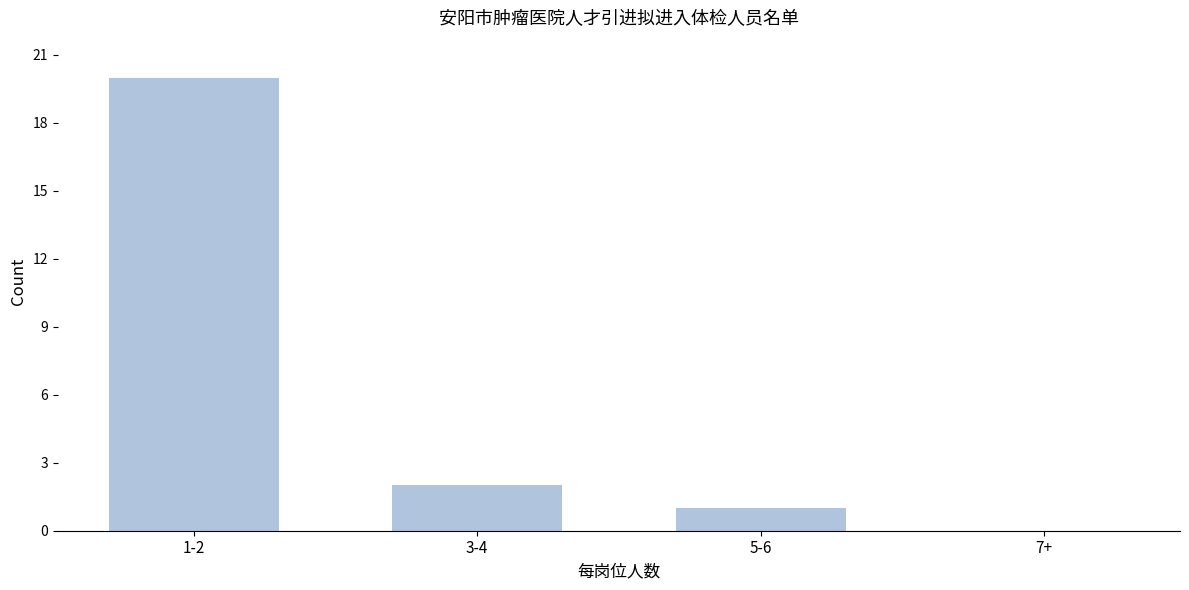

Reading left to right, transcribe all the data shown in this chart.

1-2=20	3-4=2	5-6=1	7+=0